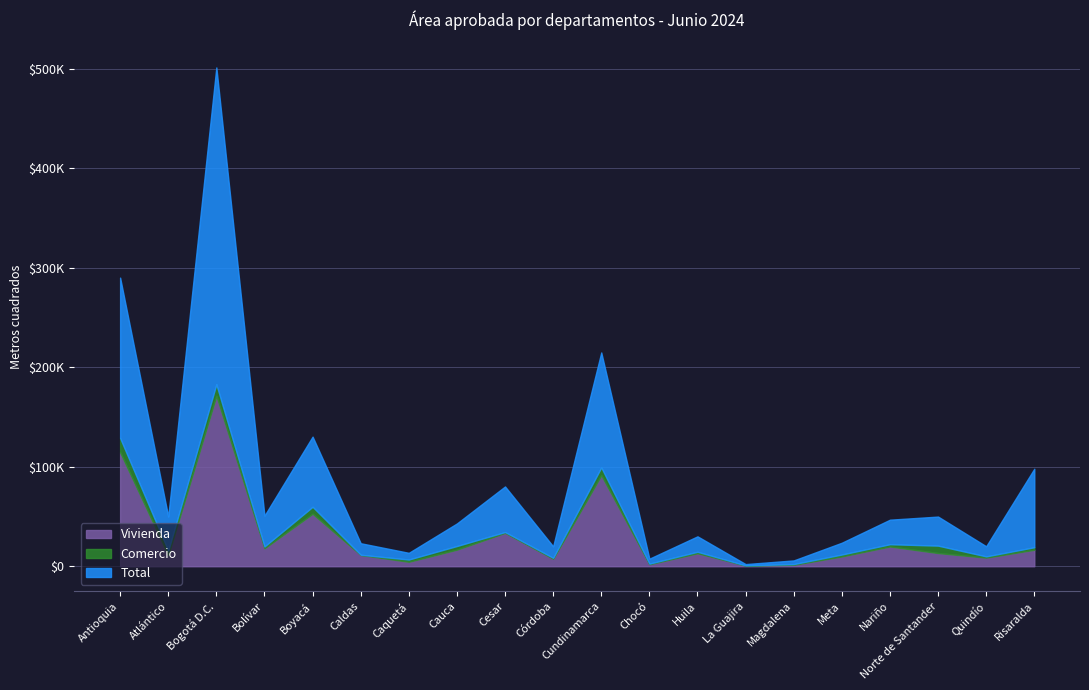

At which label does Total reach its peak?

Bogotá D.C.